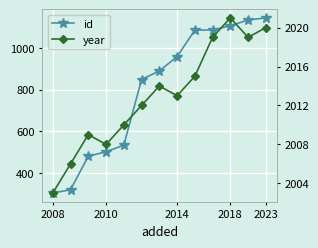

What is the difference between the highest and lowest values at 2008?

1700